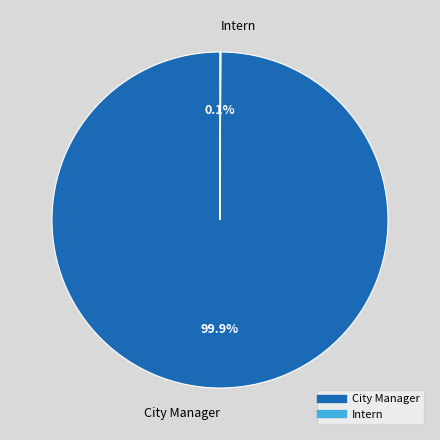

Does any single category account for the majority?

Yes